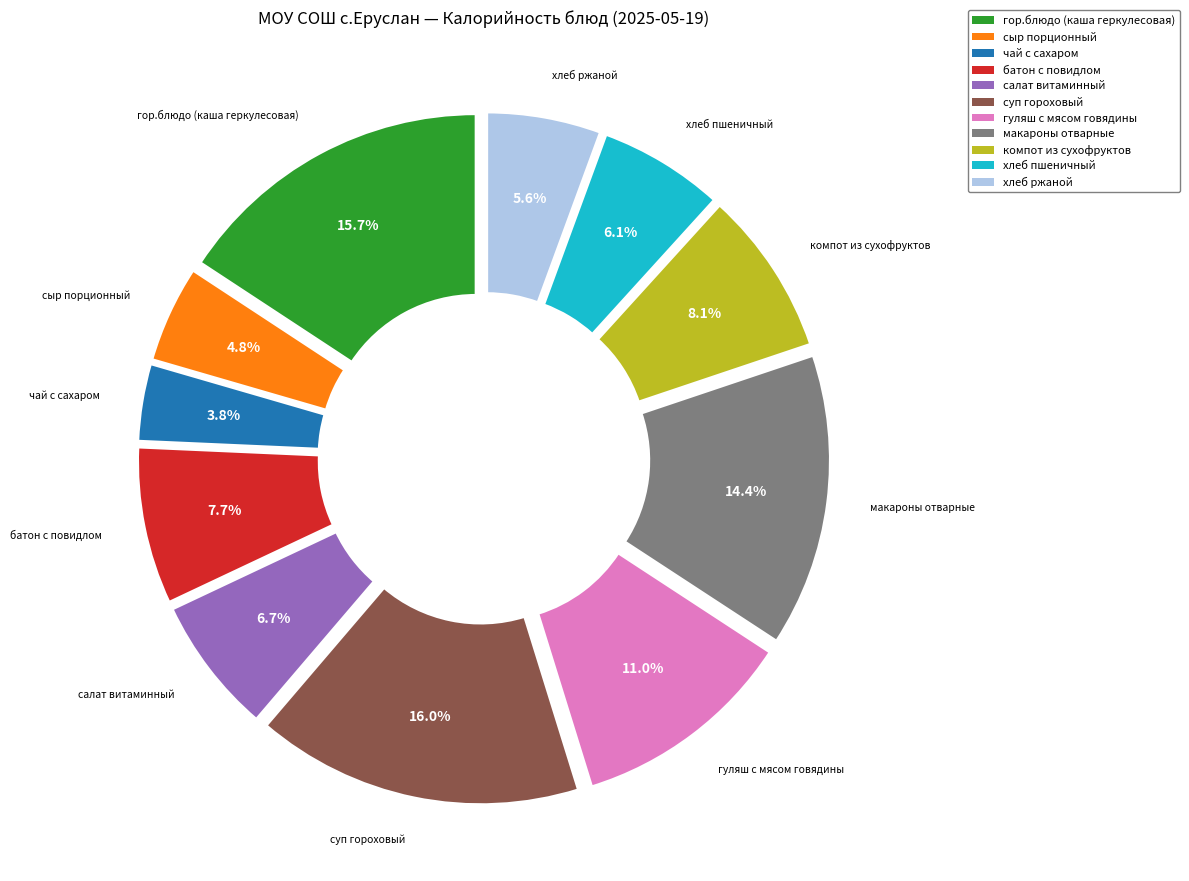

How many segments does this pie chart have?

11